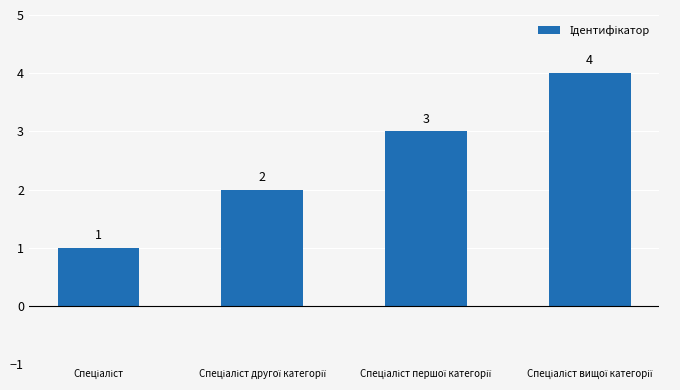

What is the value of the 4th bar from the left?

4